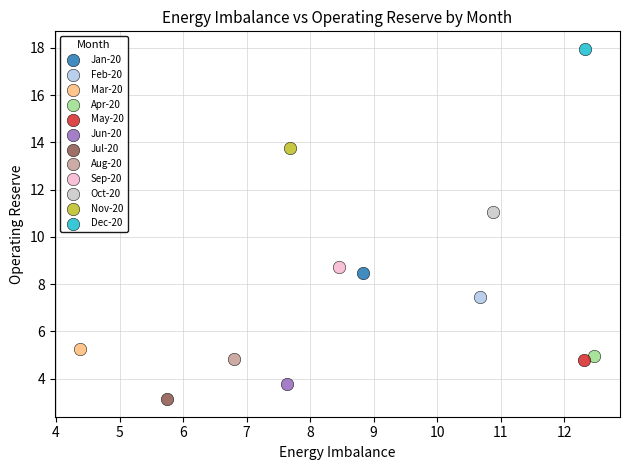

What are all the series names shown in the legend?

Jan-20, Feb-20, Mar-20, Apr-20, May-20, Jun-20, Jul-20, Aug-20, Sep-20, Oct-20, Nov-20, Dec-20